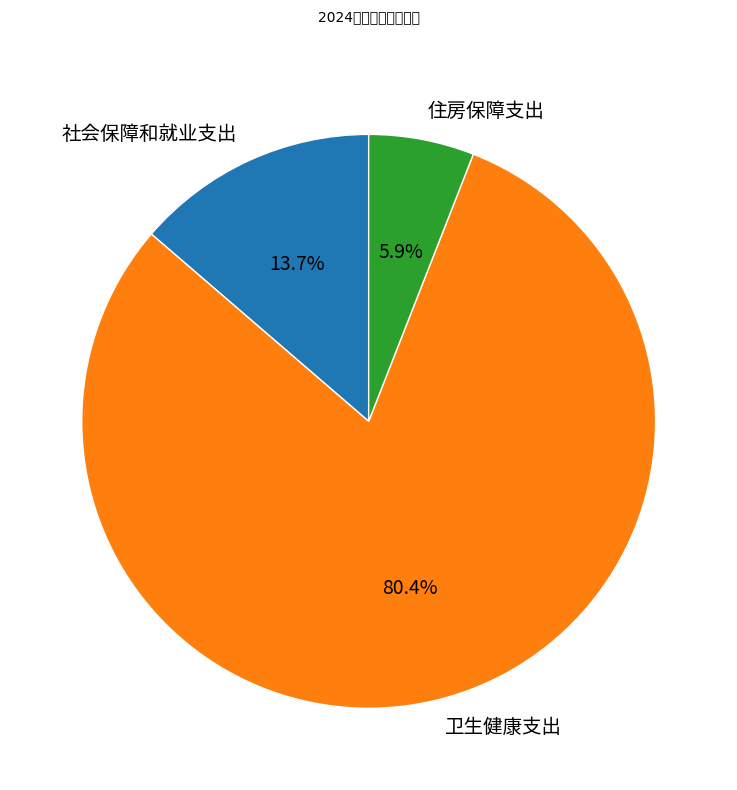

To the nearest percent, what portion does 社会保障和就业支出 represent?

14%